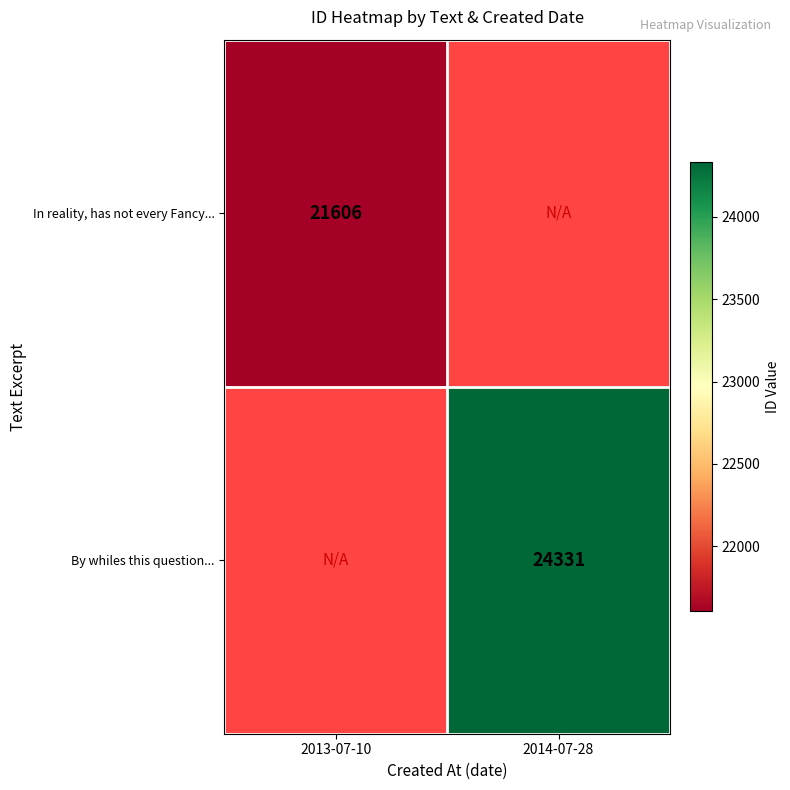

Is it true that In reality, has not every Fancy... equals 21606 at 2013-07-10?

True